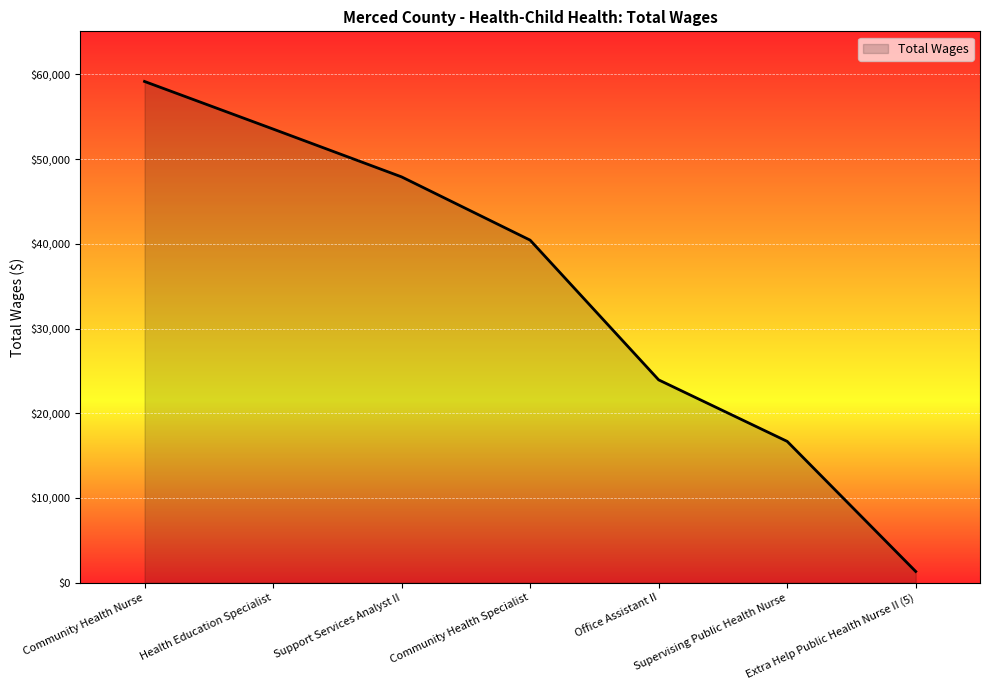

Count the number of data series in this chart.

1